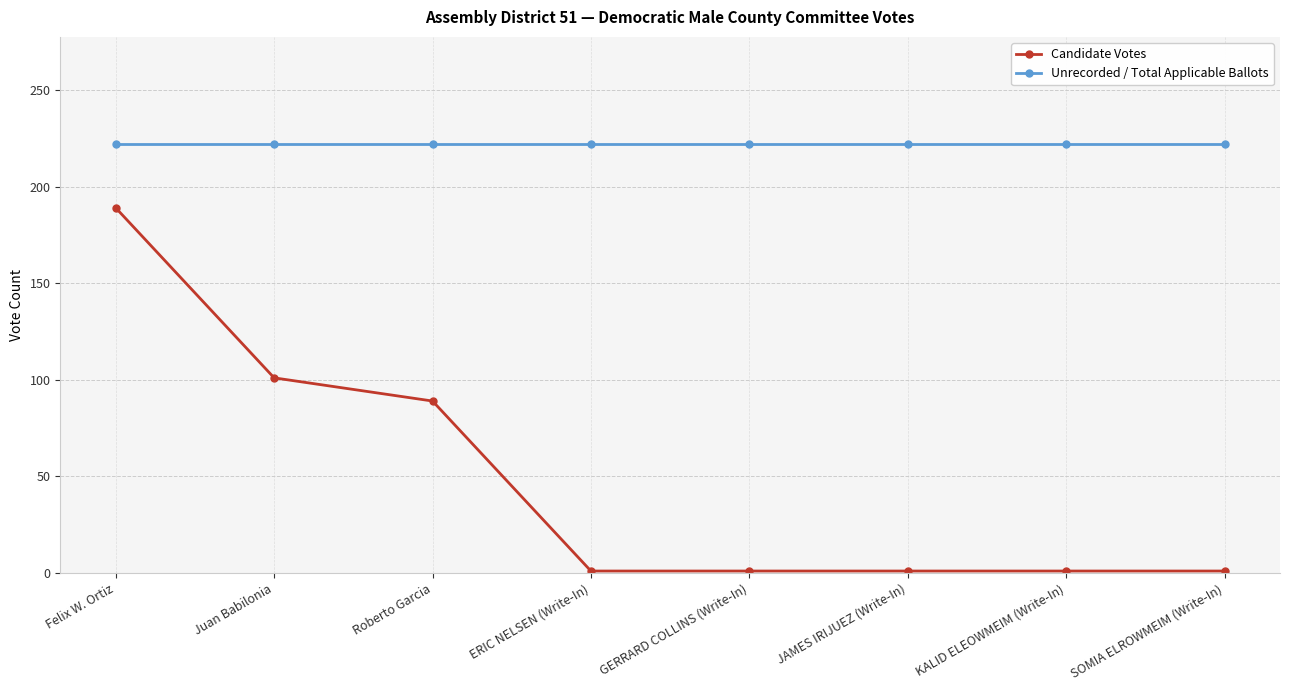

What is the difference between the maximum and second lowest values in the Candidate Votes series?

188